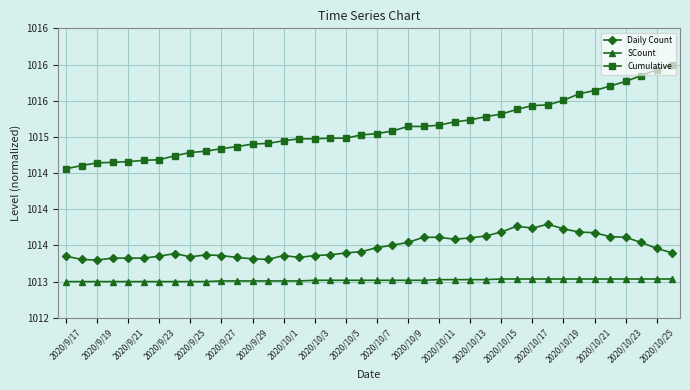

What is the maximum value shown in the chart?

1016.0